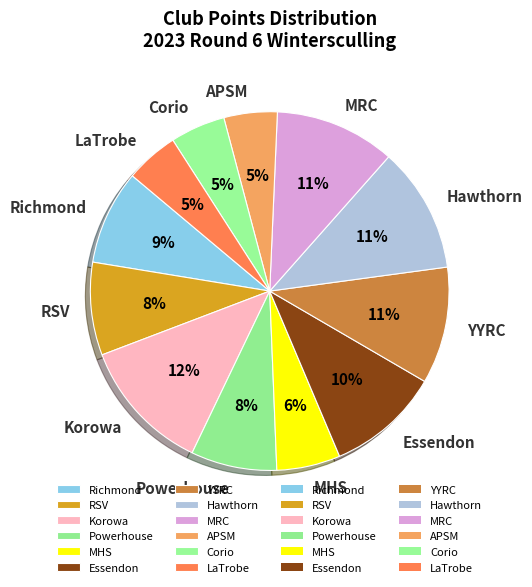

Which has a higher value, MHS or Korowa?

Korowa